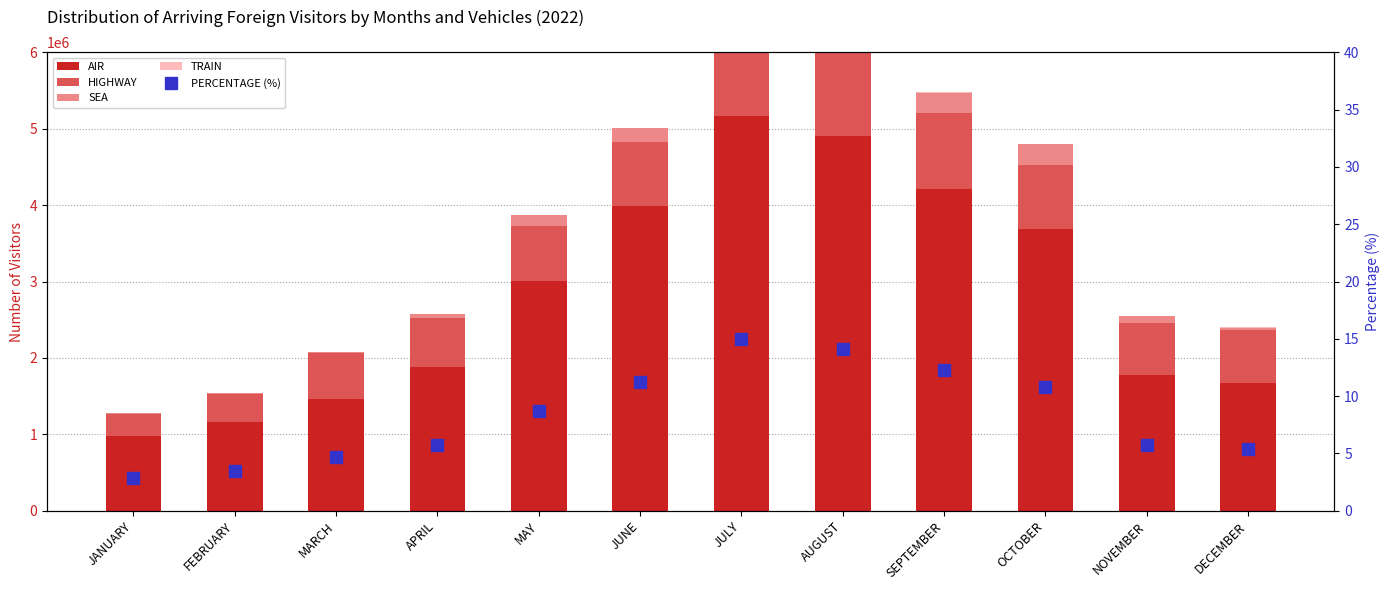

Does the chart contain any negative values?

No